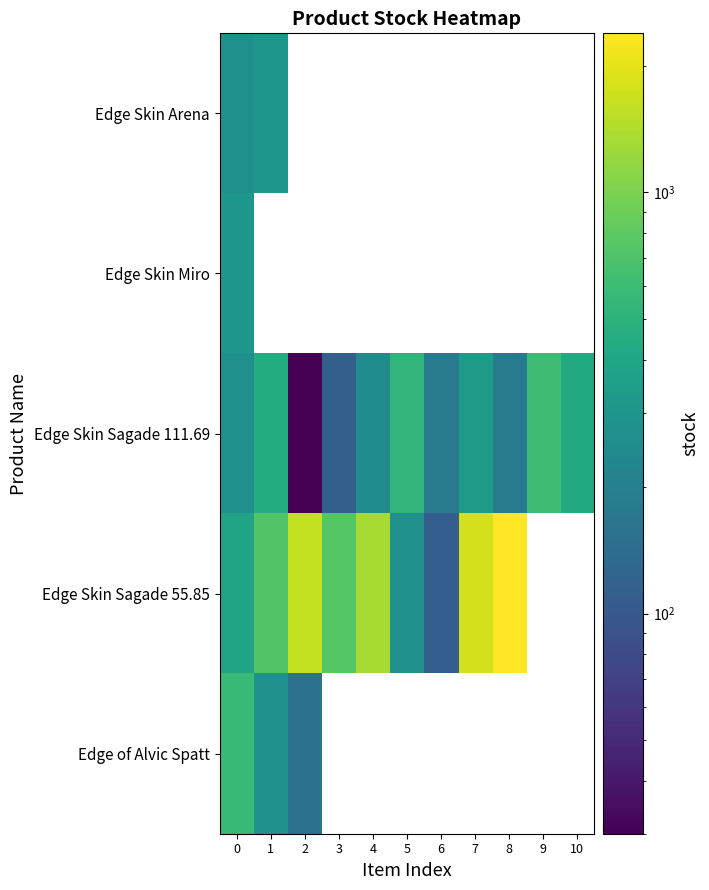

How many series are shown in this chart?

5